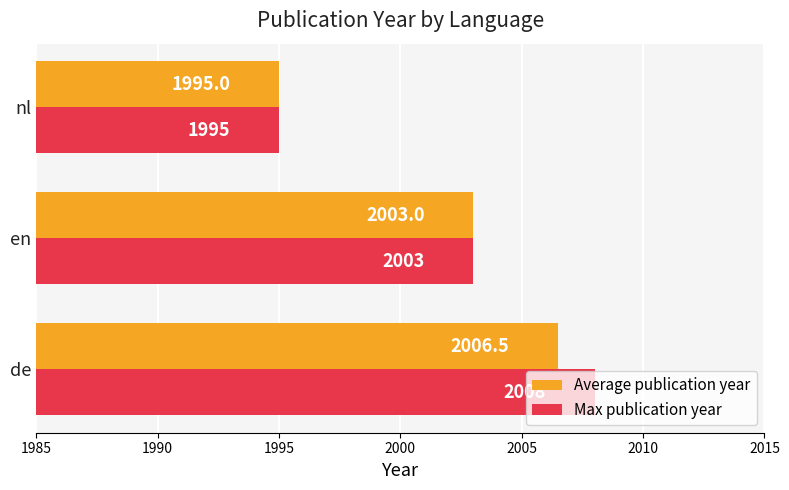

Which series has the largest range (max minus min)?

Max publication year